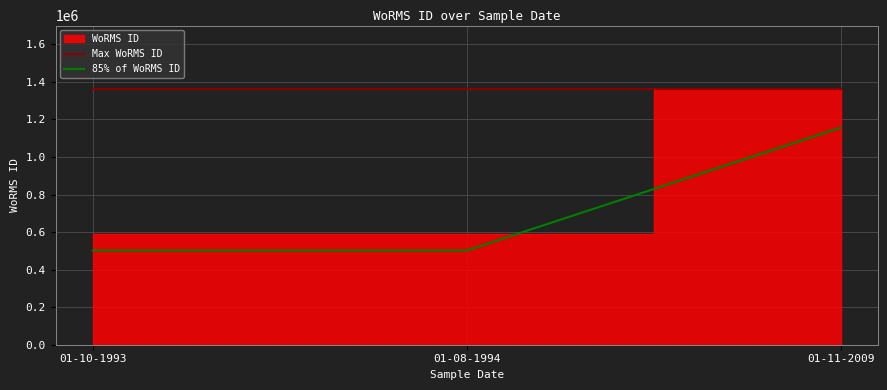

What is the minimum value shown in the chart?

501867.2